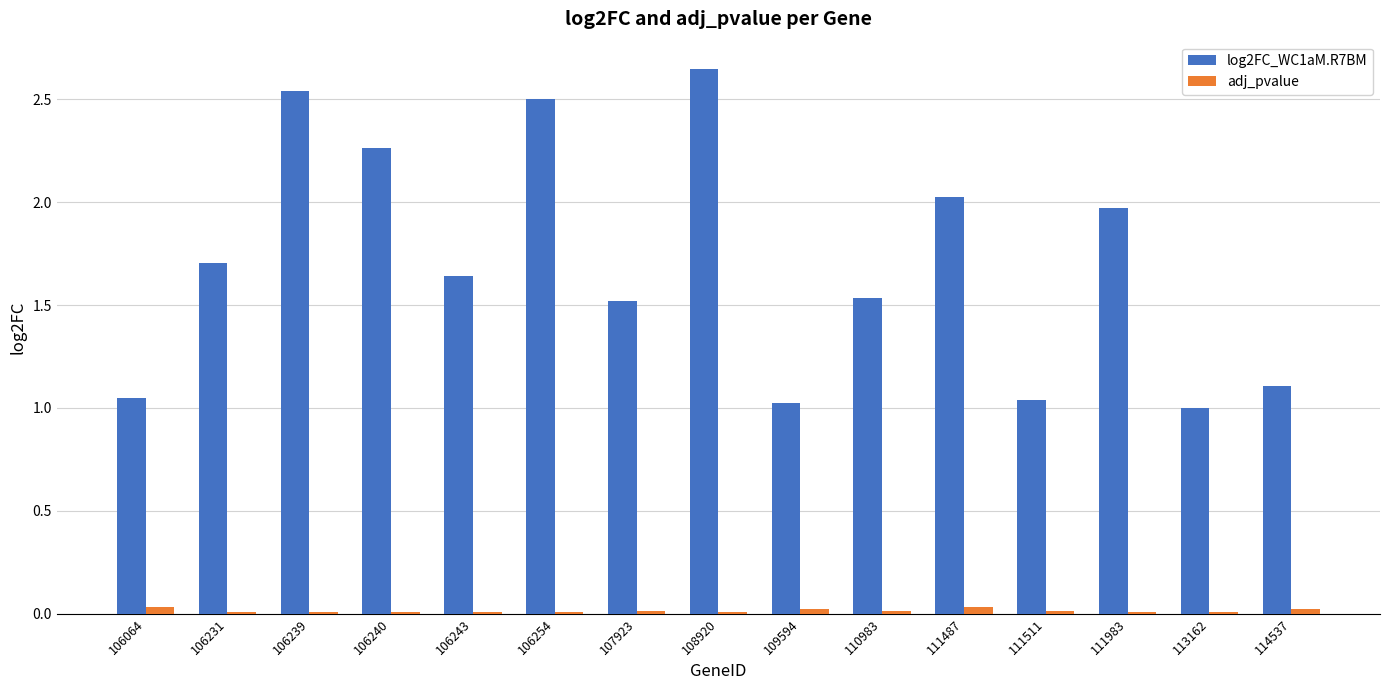

What is the sum of all log2FC_WC1aM.R7BM values?

25.6